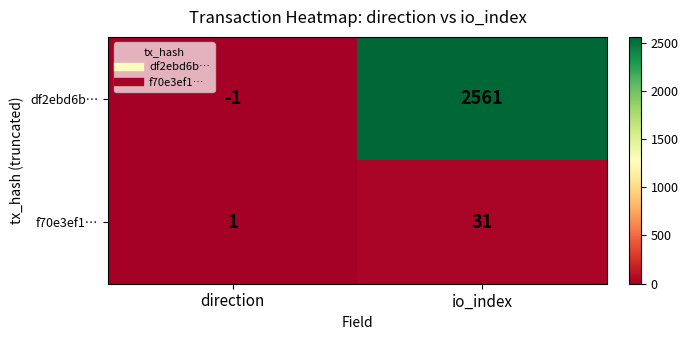

Rank the series by their maximum value, from highest to lowest.

df2ebd6b…, f70e3ef1…